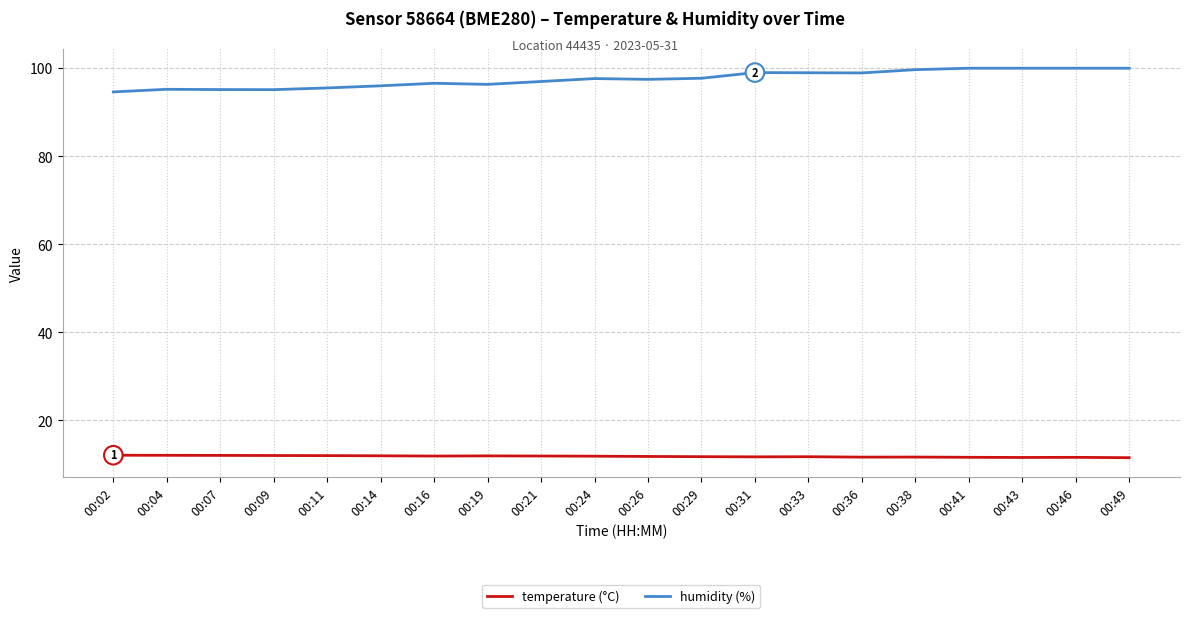

What is the total value across all series at 00:41?

111.6